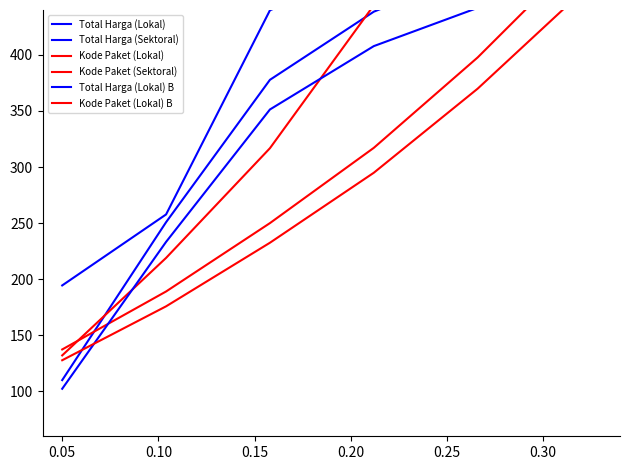

At which category does the chart reach its peak across all series?

0.25